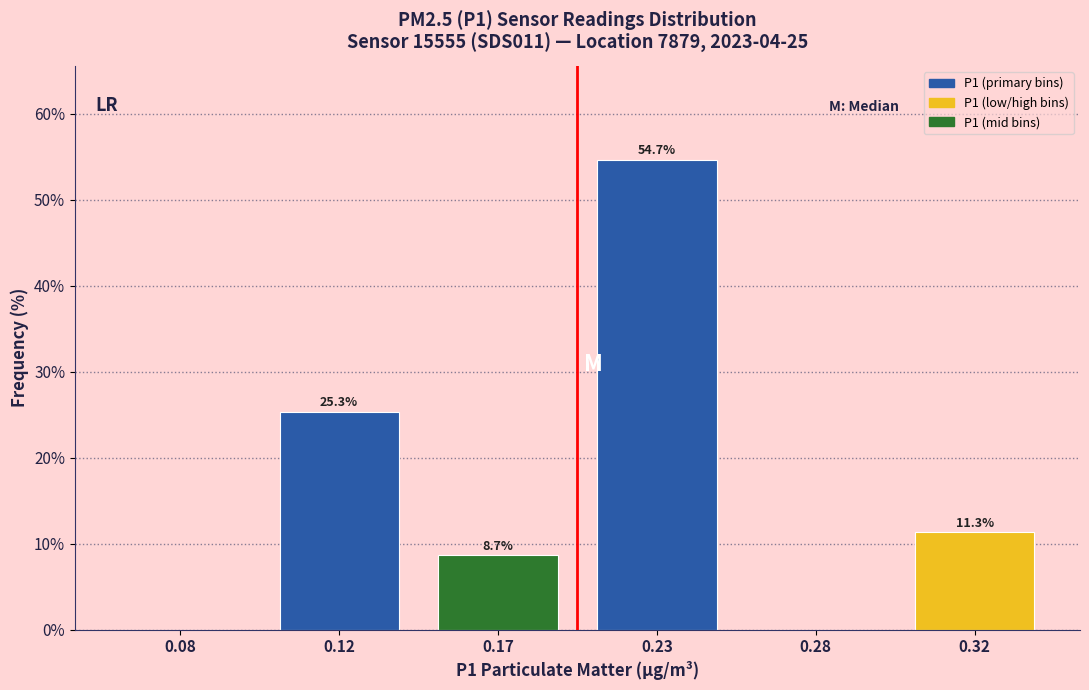

Reading right to left, what are all the values shown in this chart?

0.32=11.3	0.28=0.0	0.23=54.7	0.17=8.7	0.12=25.3	0.08=0.0